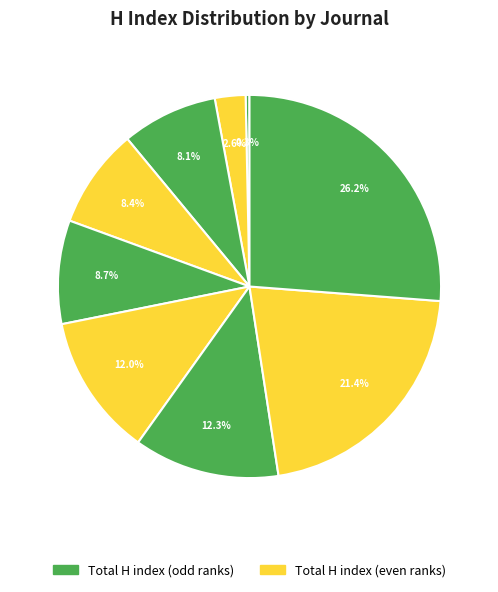

How many slices are in this pie chart?

9